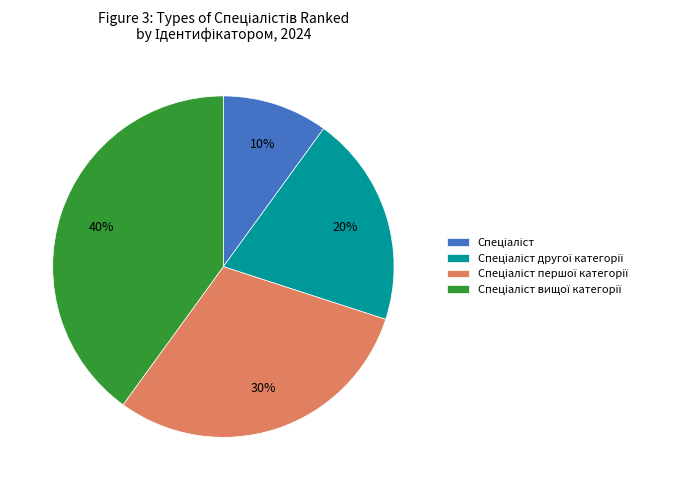

To the nearest percent, what is the difference between the largest and smallest slice percentages?

30%